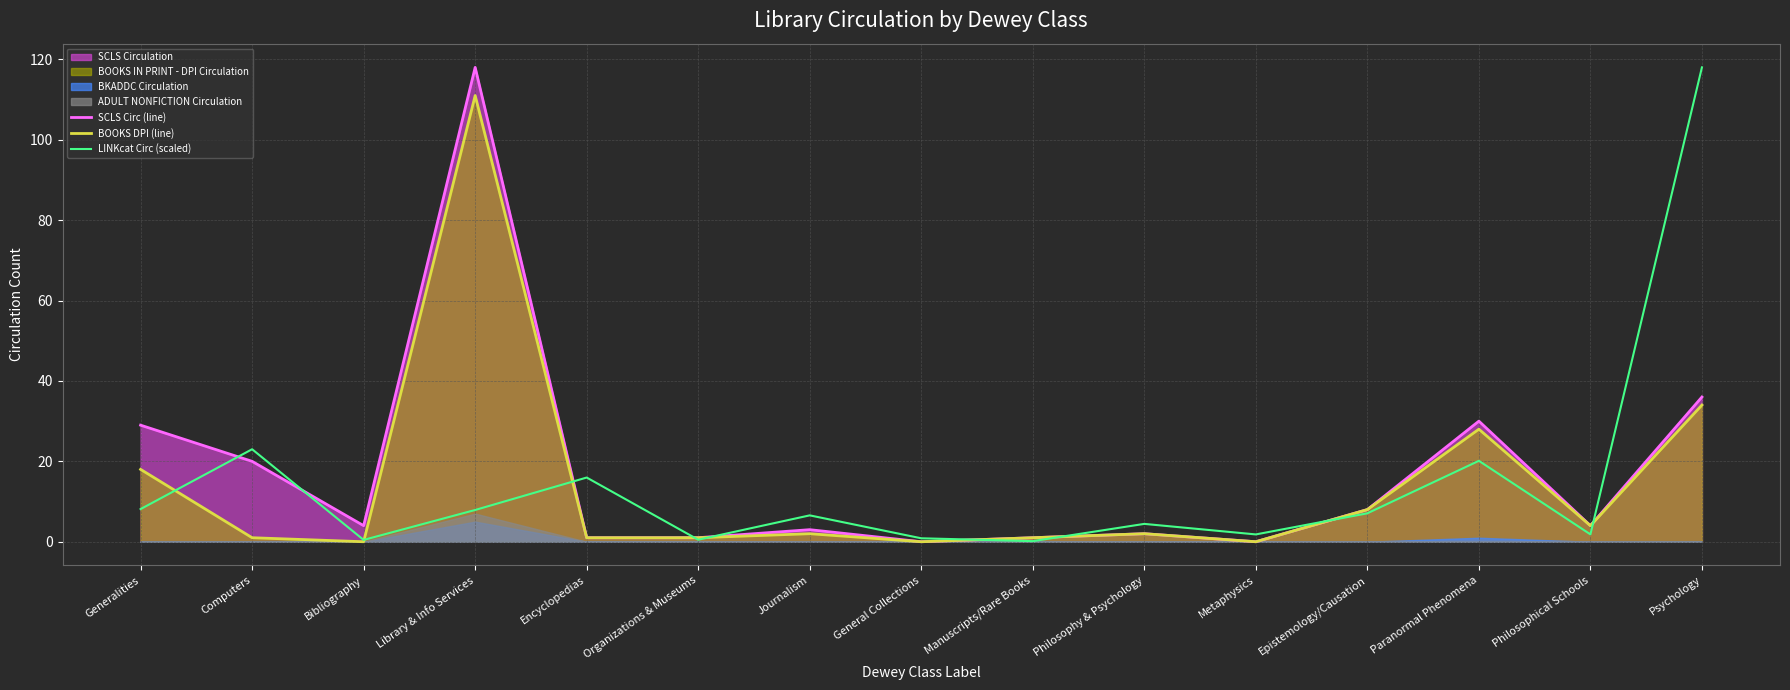

At which category is the sum across all series the highest?

Library & Info Services